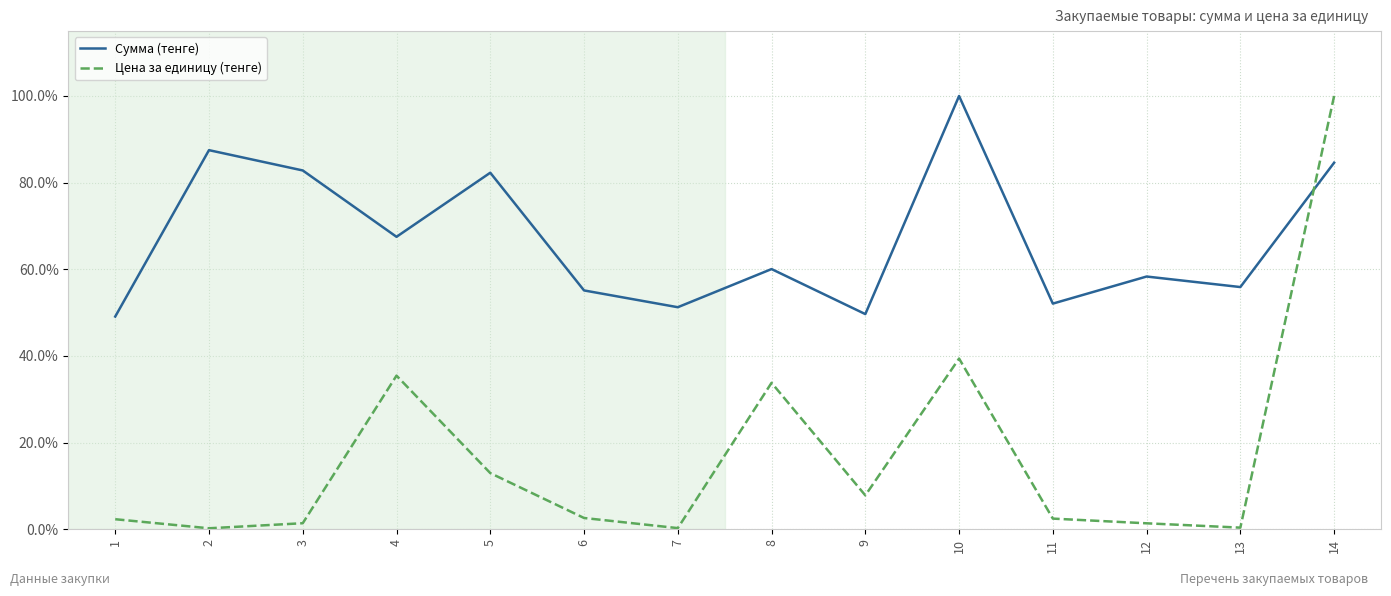

True or false: Цена за единицу (тенге) has a value of 1.4 at 12.

True